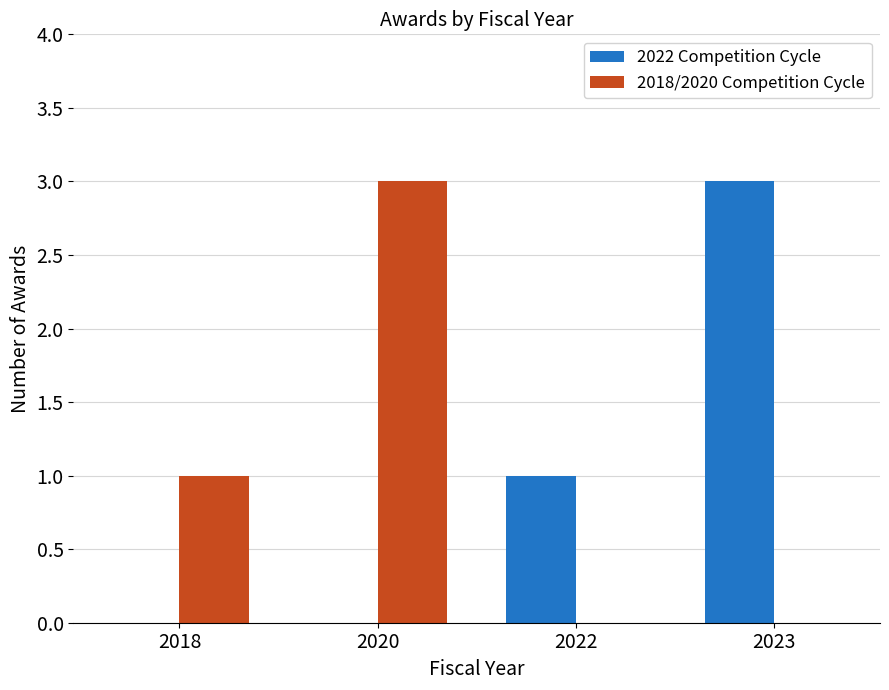

What is the total value across all series at 2020?

3